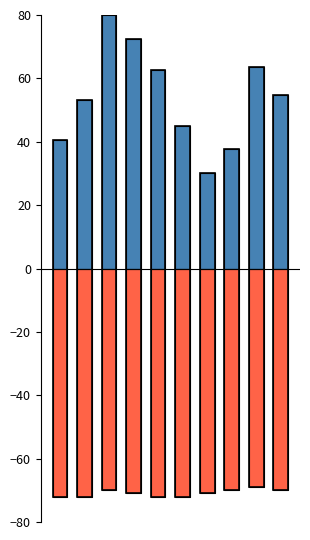

Reading right to left, extract all data points from this chart.

BME280_humidity: 54.8	63.7	37.7	30.0	45.0	62.5	72.3	80.0	53.2	40.6
Signal: -70.0	-69.0	-70.0	-71.0	-72.0	-72.0	-71.0	-70.0	-72.0	-72.0